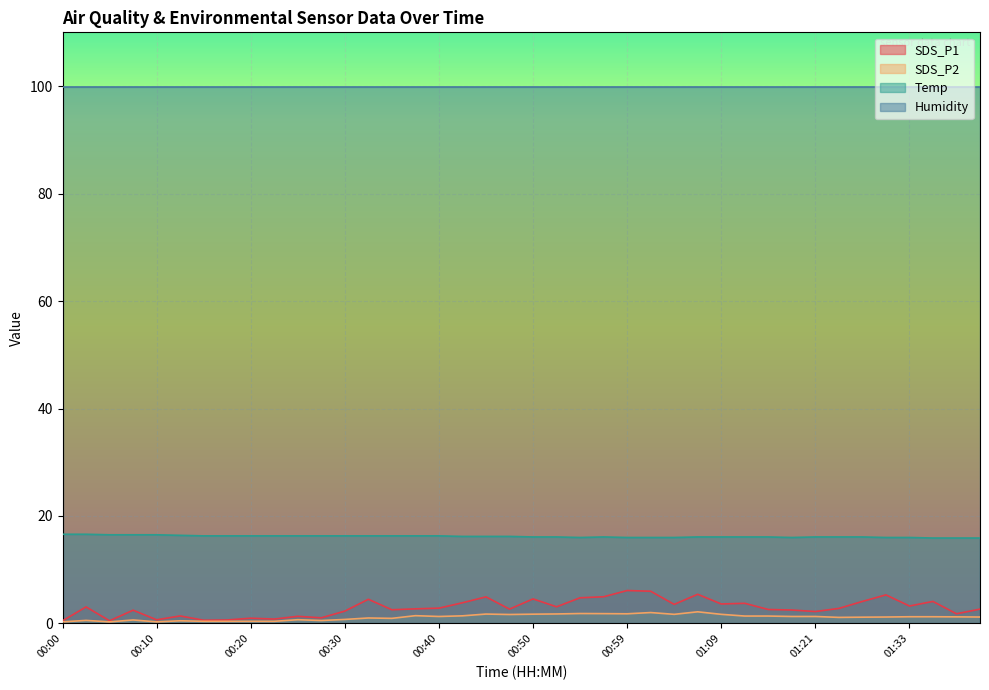

True or false: SDS_P2 and Temp cross at least once.

False